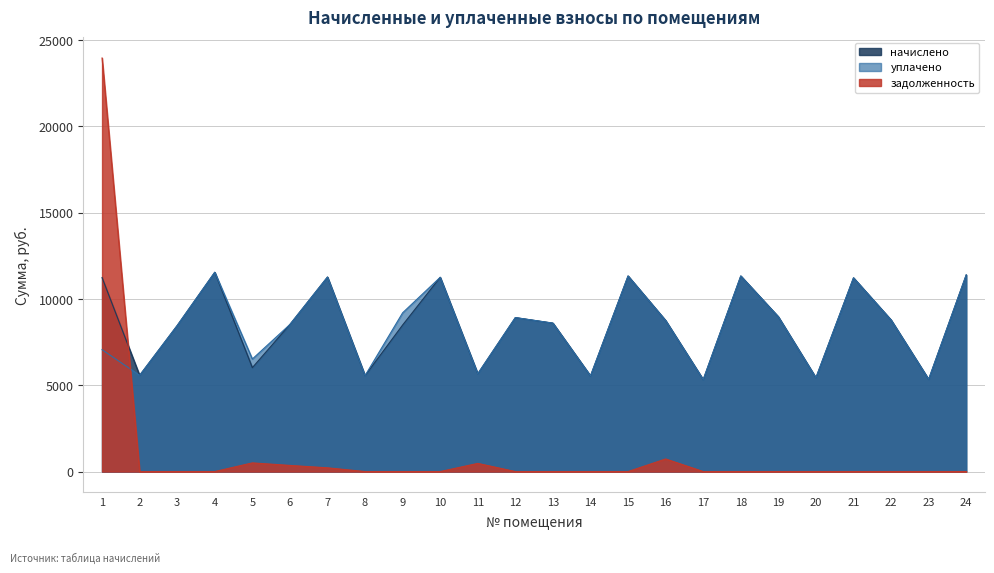

Which series has the largest range (max minus min)?

задолженность